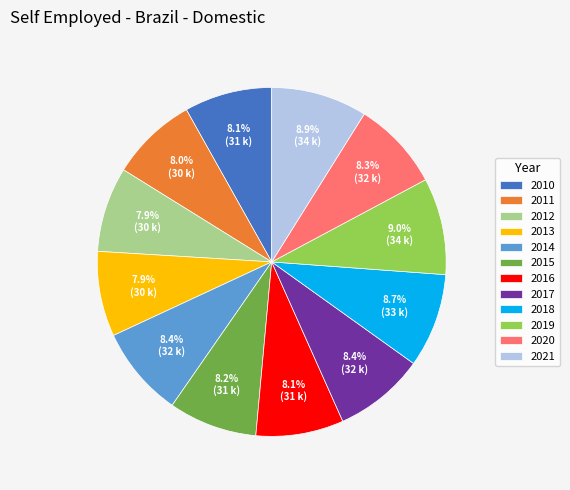

How much of the chart is everything except 2016?

91.9%